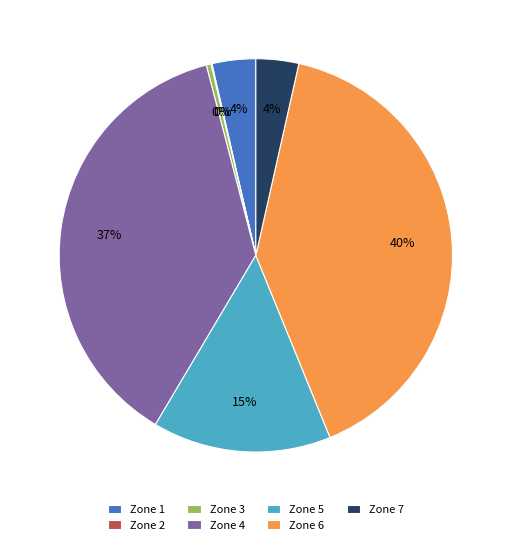

To the nearest percent, what is the difference between the largest and smallest slice percentages?

40%